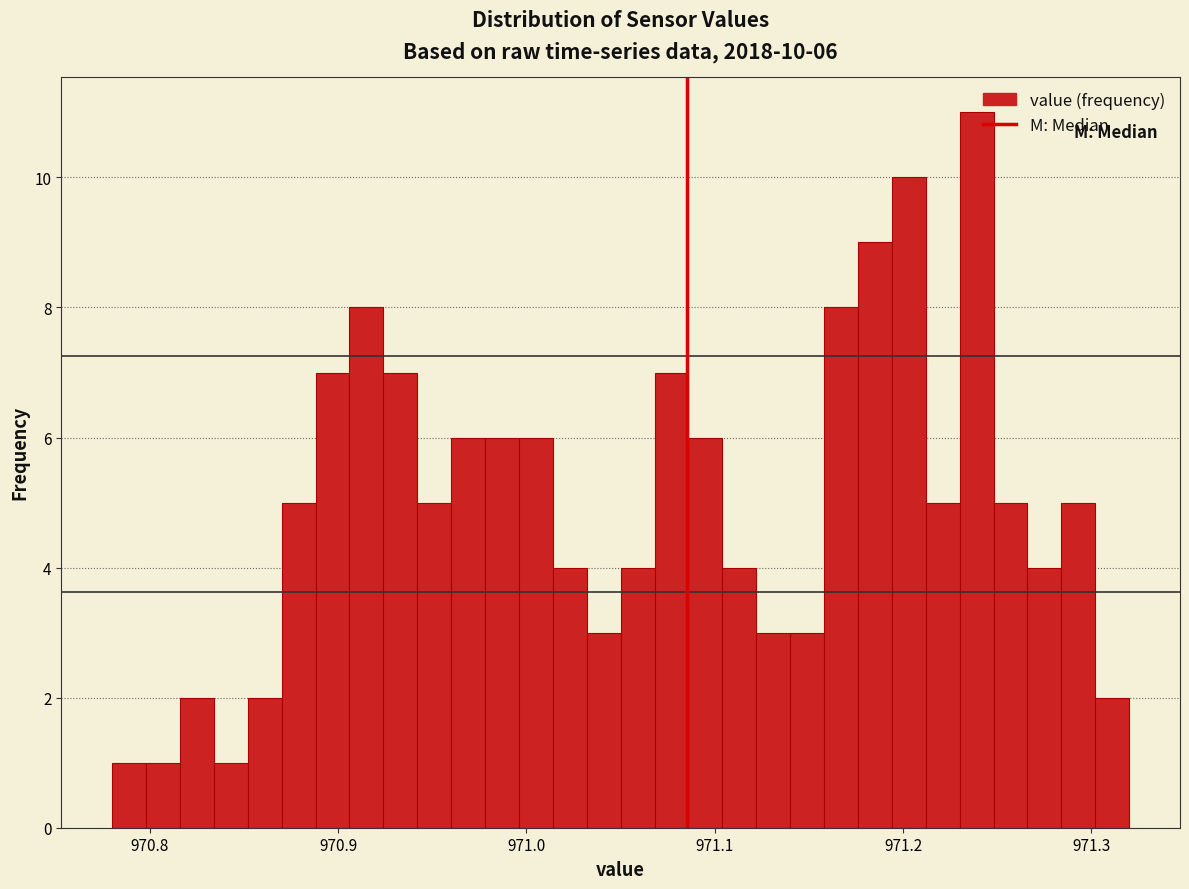

Around what value on the x-axis is the tallest bar? Give the approximate position of its centre, as read against the axis.

971.24